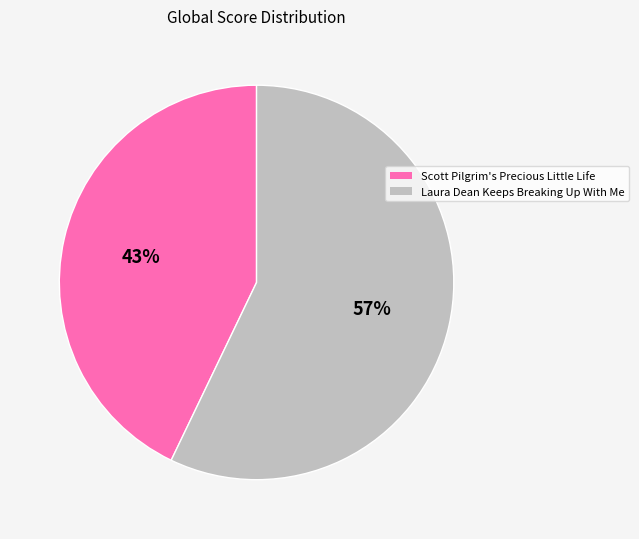

Is the sum of Laura Dean Keeps Breaking Up With Me and Scott Pilgrim's Precious Little Life greater than half?

Yes